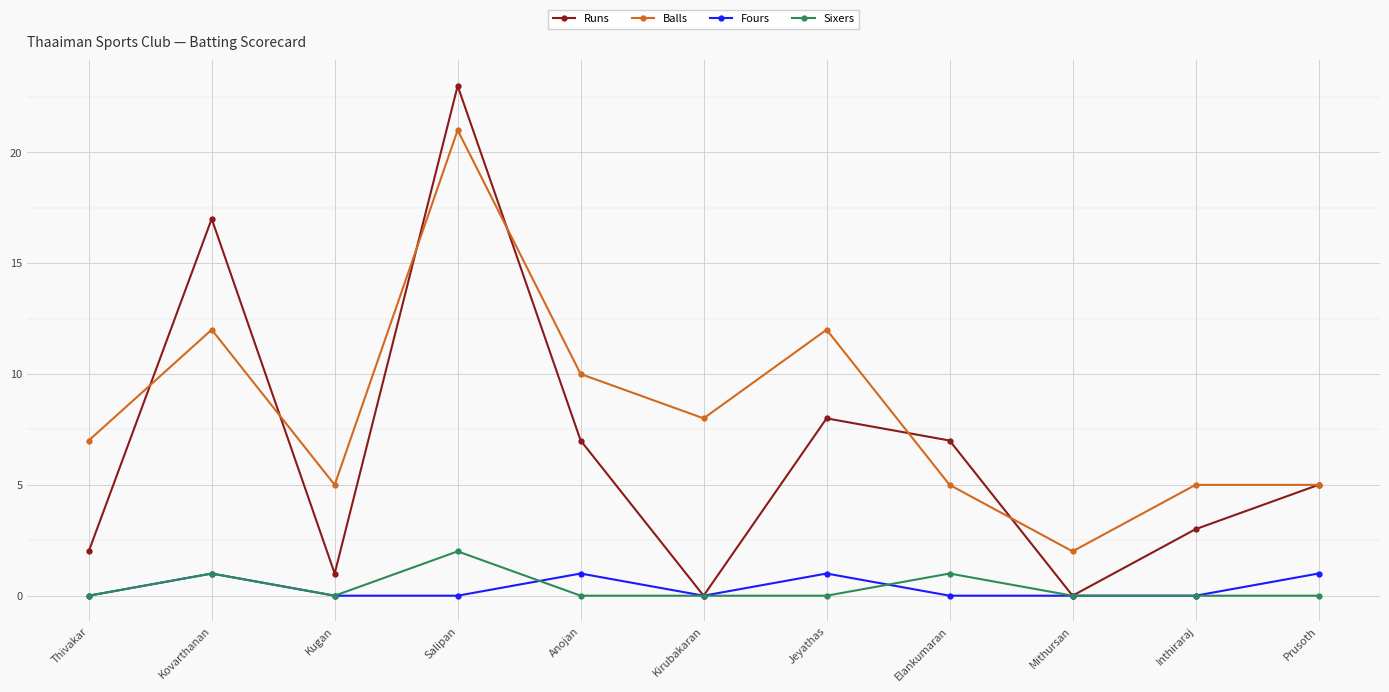

What is the maximum value shown in the chart?

23